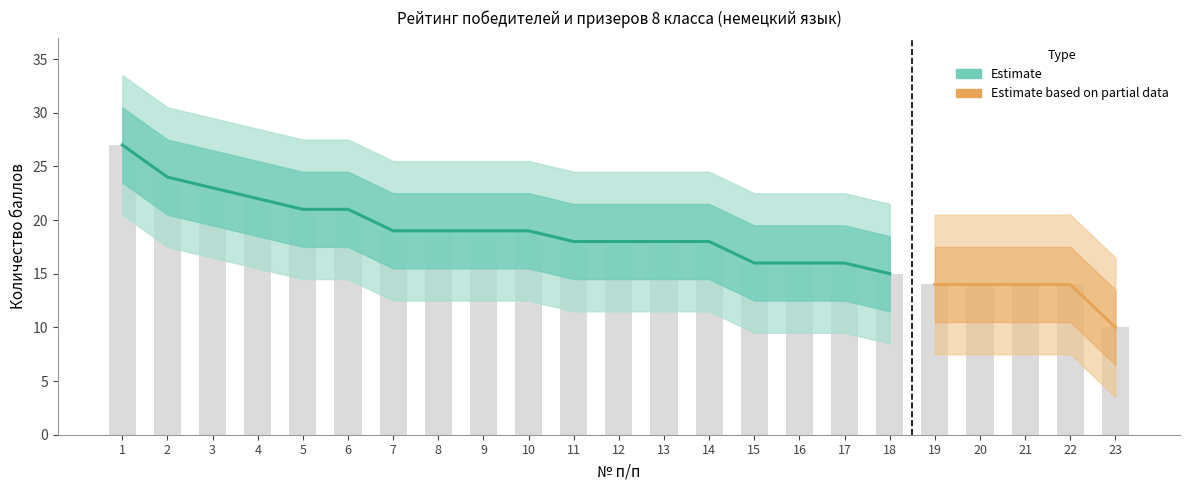

The value at 14 is 18. True or false?

True